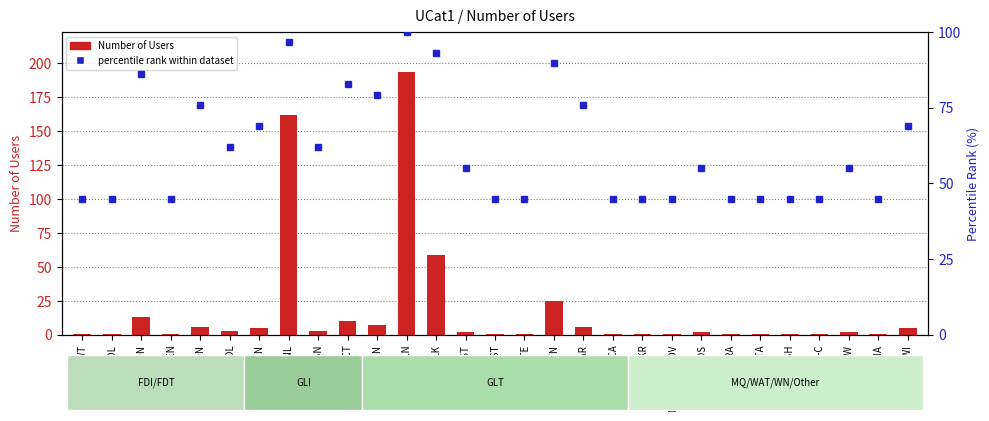

Which category has the highest value in the percentile rank within dataset series?

GLT-BRKLN